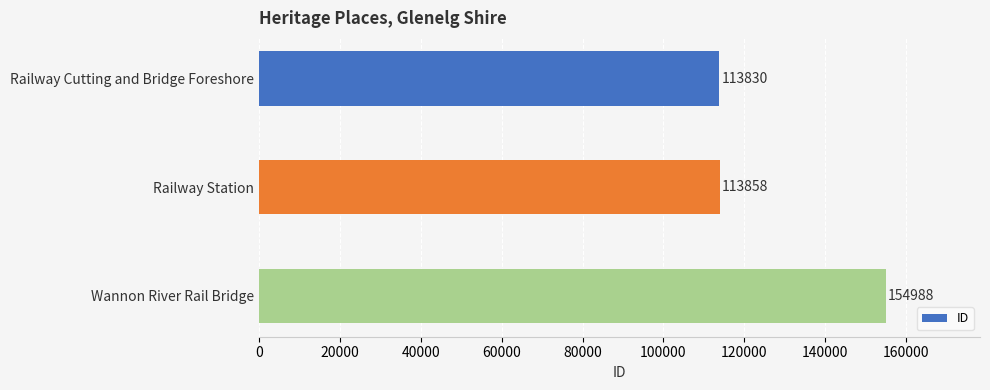

At which label is the value closest to 134409?

Railway Station